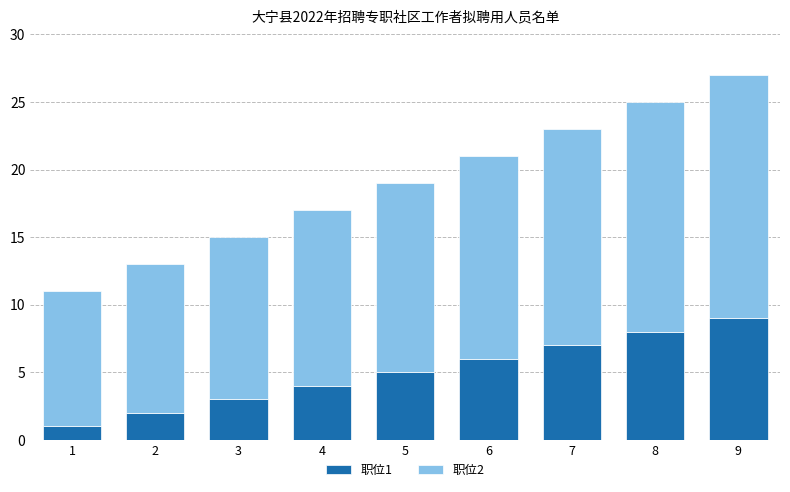

Where is 职位1 nearest to the value 5?

5